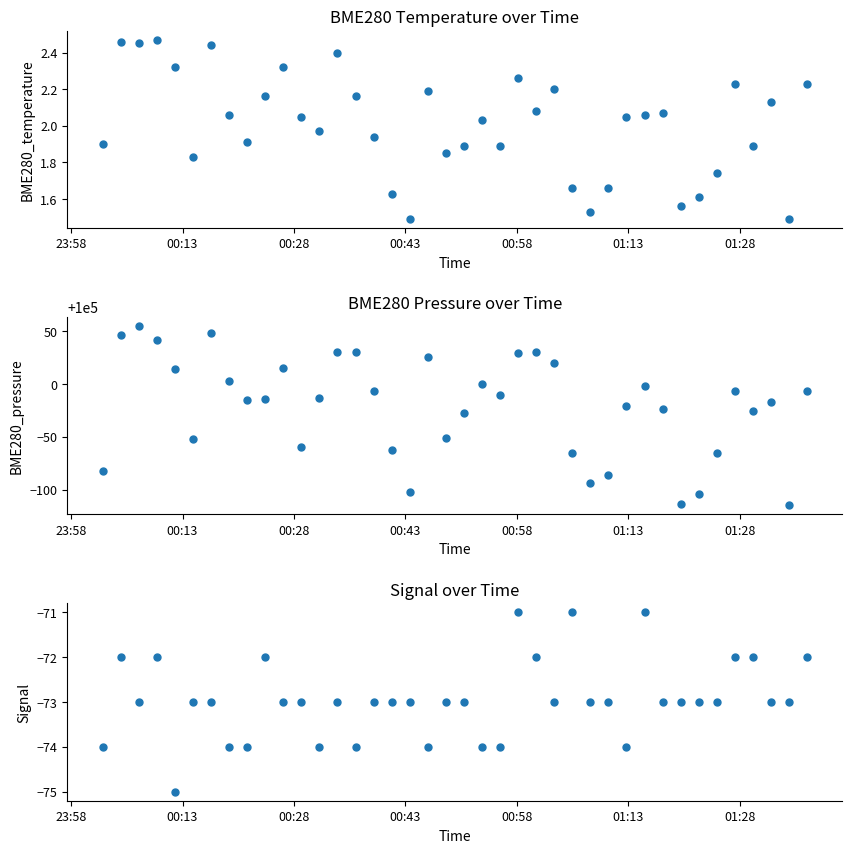

Is the value of BME280_pressure at 31 greater than the value of BME280_temperature at 14?

Yes